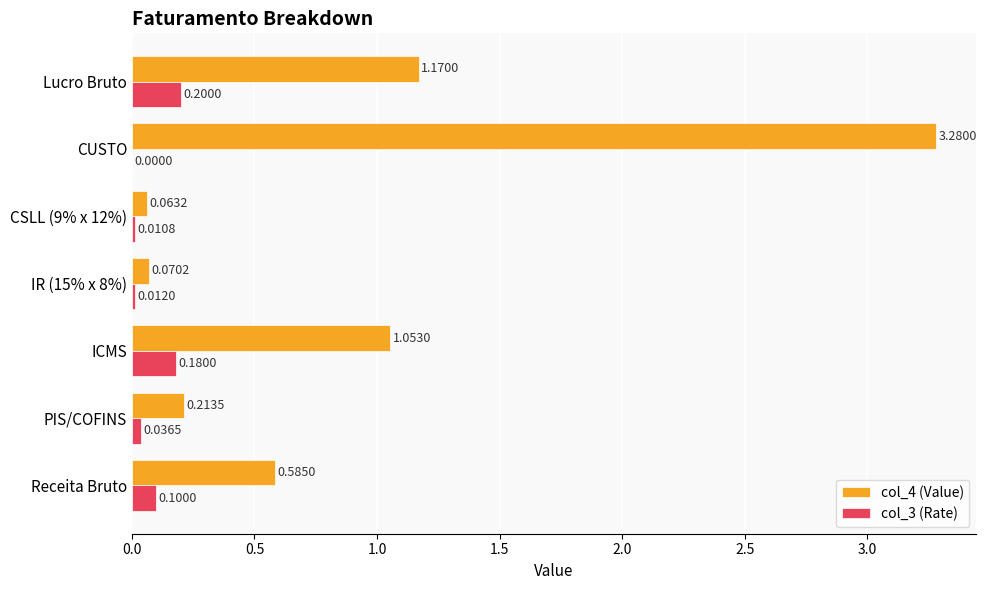

At which label is col_3 (Rate) closest to 0?

CUSTO